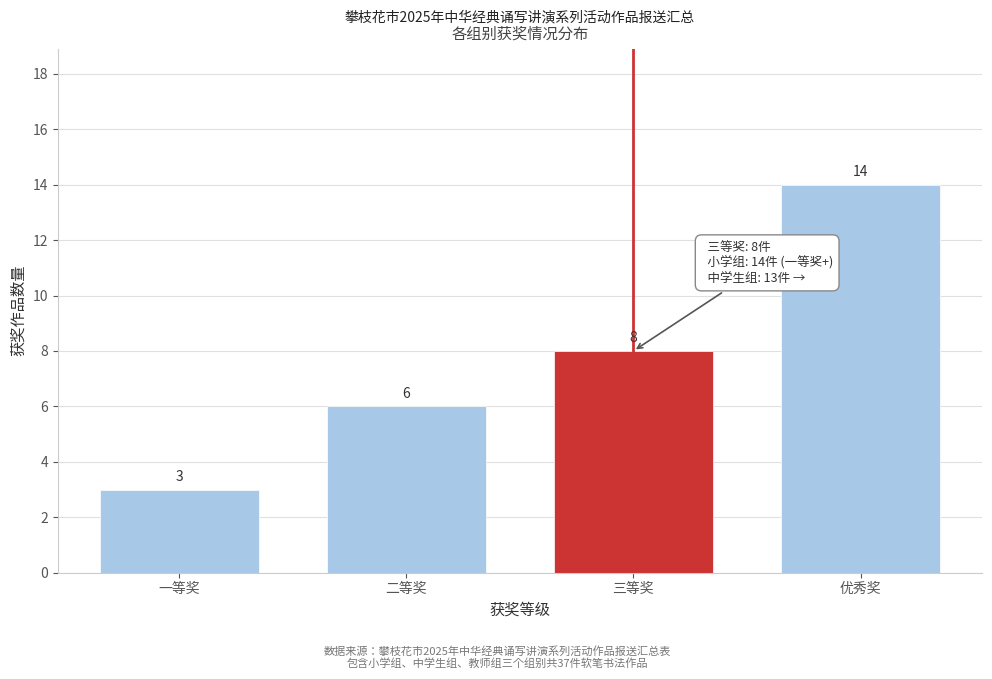

Reading right to left, what are all the values shown in this chart?

14	8	6	3